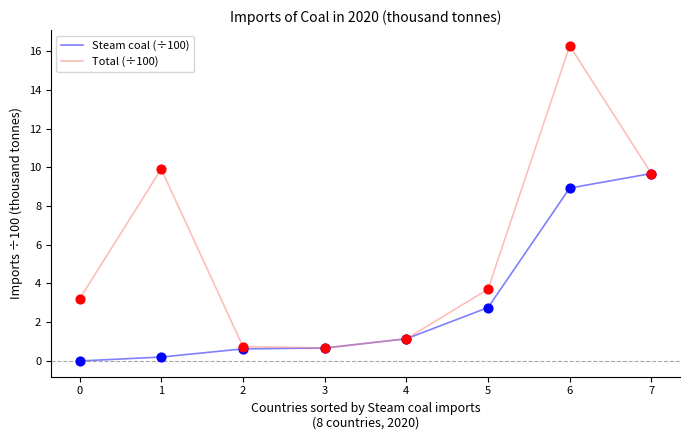

What are all the series names shown in the legend?

Steam coal (÷100), Total (÷100)